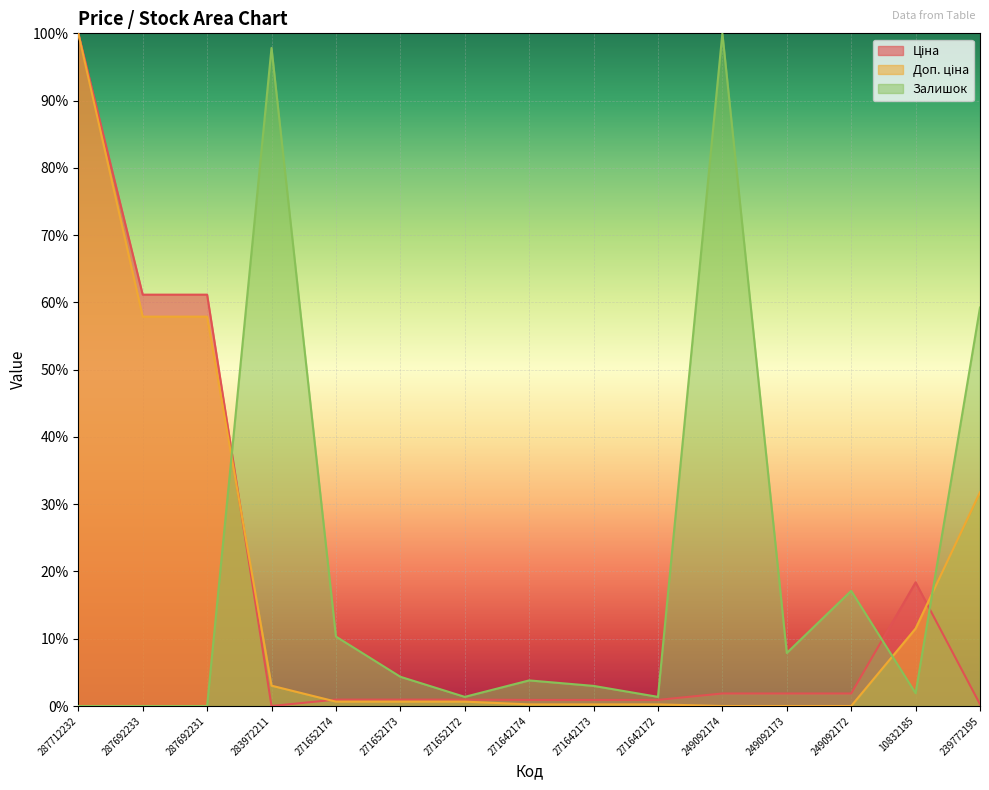

How many values in the Залишок series are below 3?

7